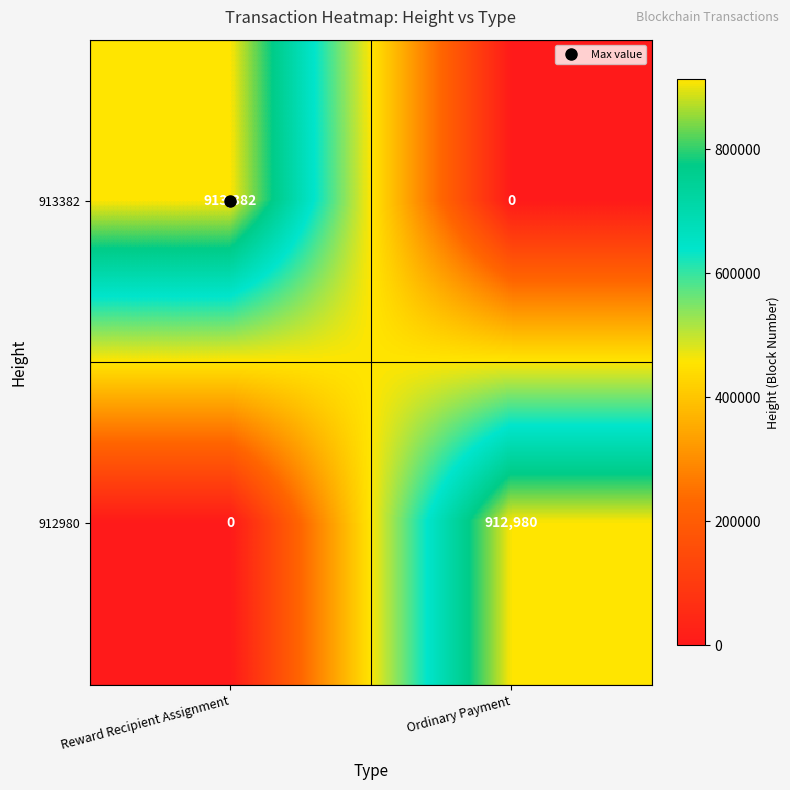

Which series has the largest total across all categories?

913382